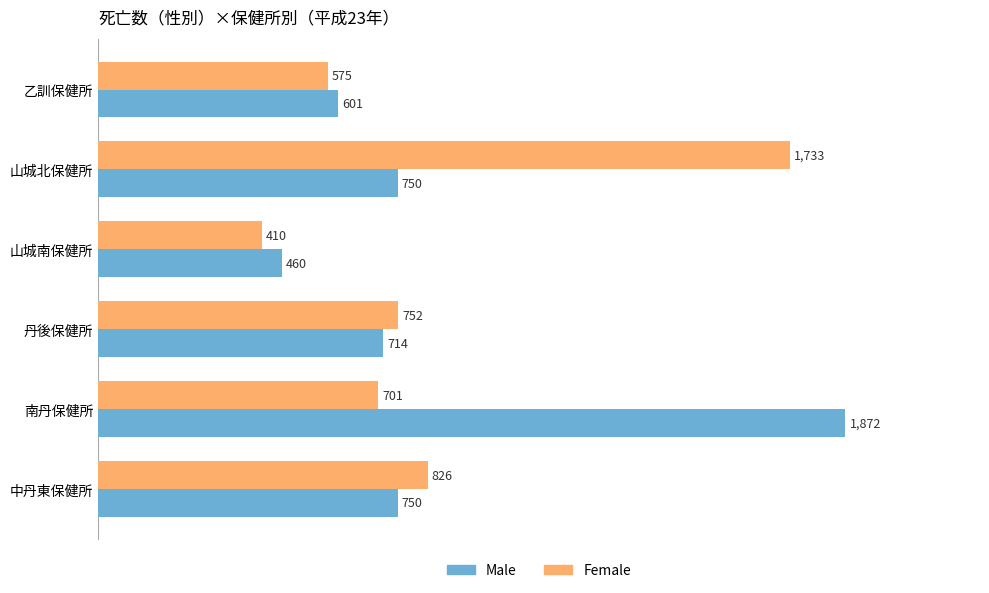

What is the sum of all Female values?

4997